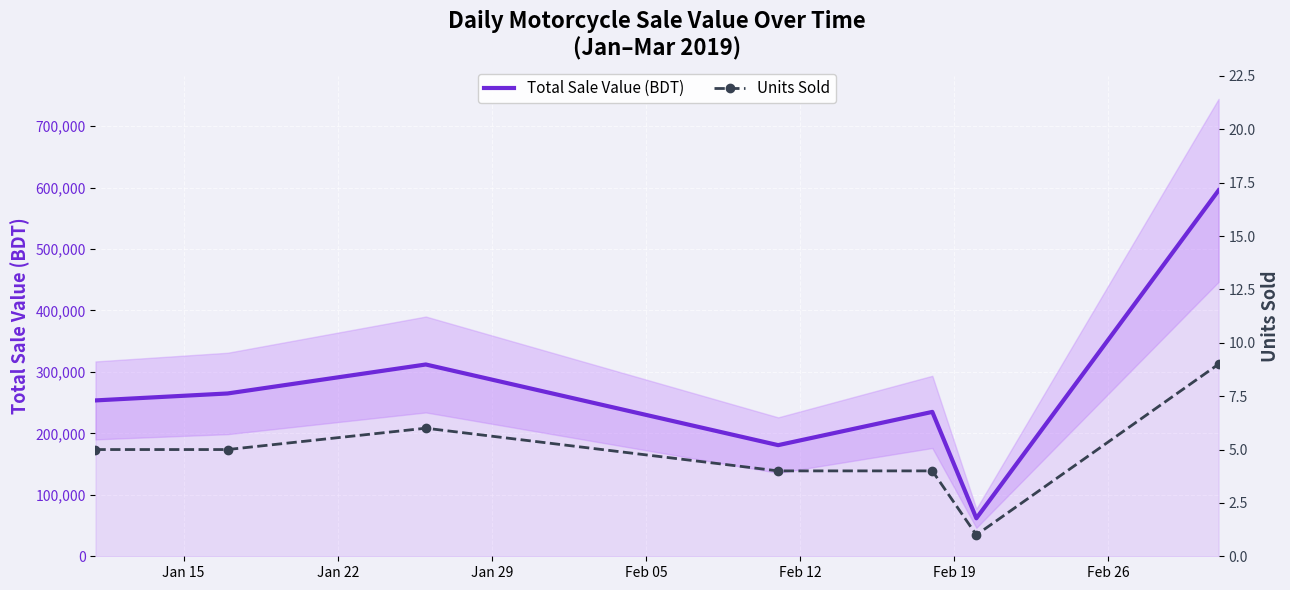

What is the minimum value for Total Sale Value (BDT)?

61797.2